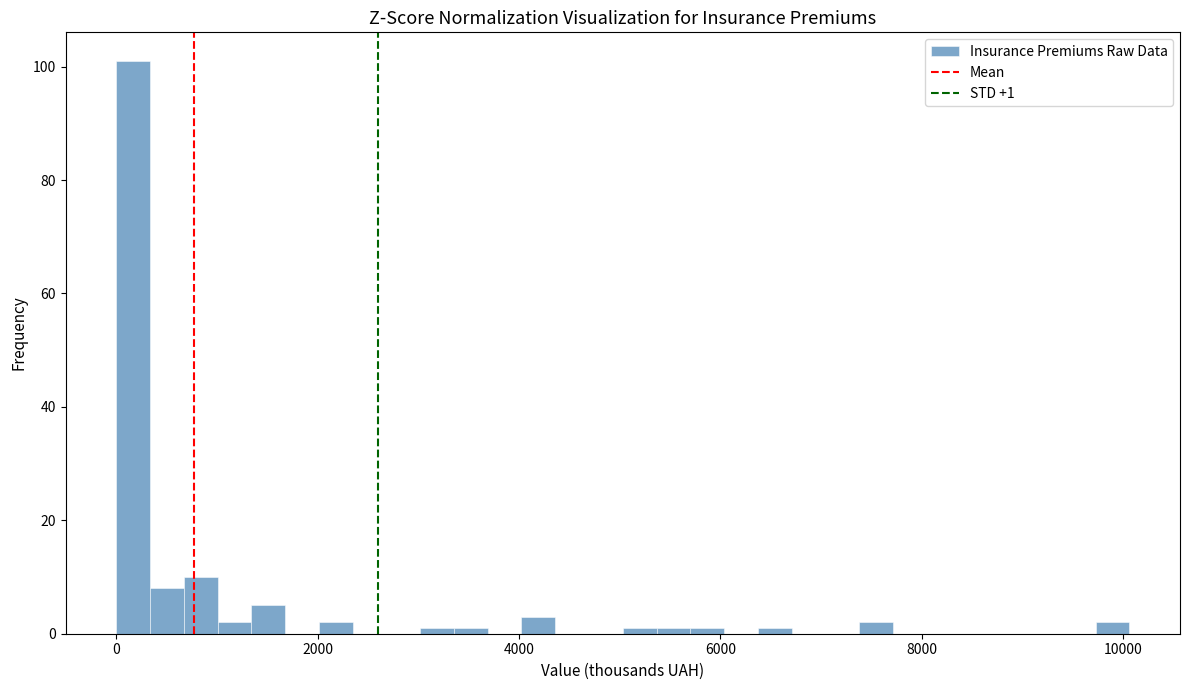

Around what value on the x-axis is the tallest bar? Give the approximate position of its centre, as read against the axis.

200